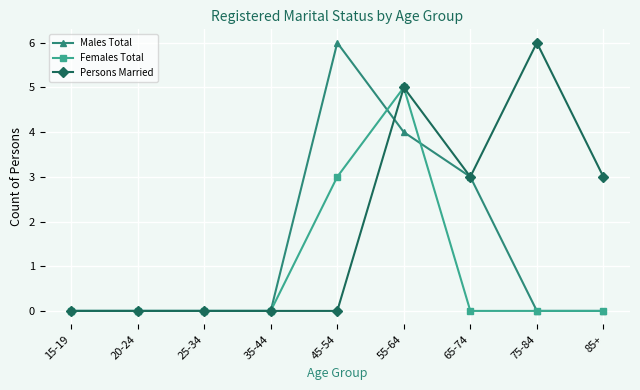

What is the maximum value shown in the chart?

6